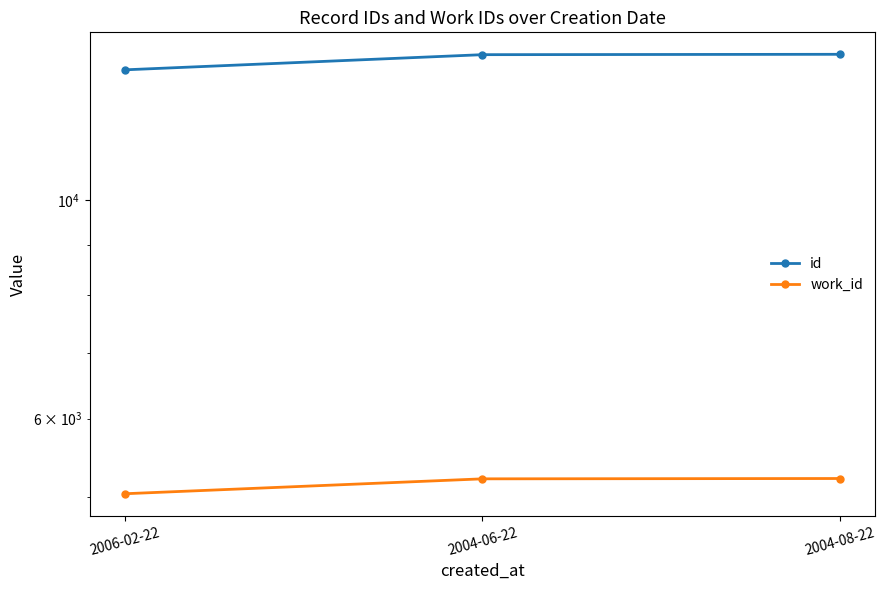

What is the spread (max minus min) of values at 2004-08-22?

8823